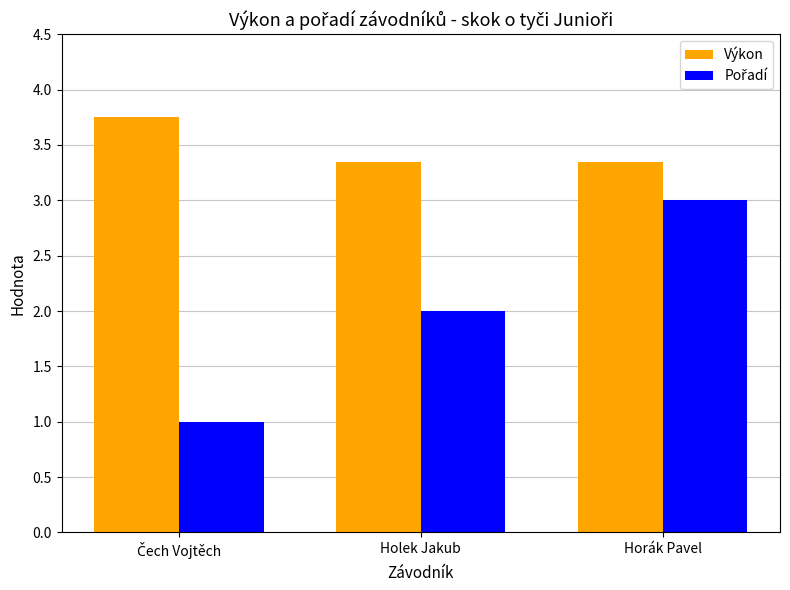

What is the smallest value displayed?

1.0